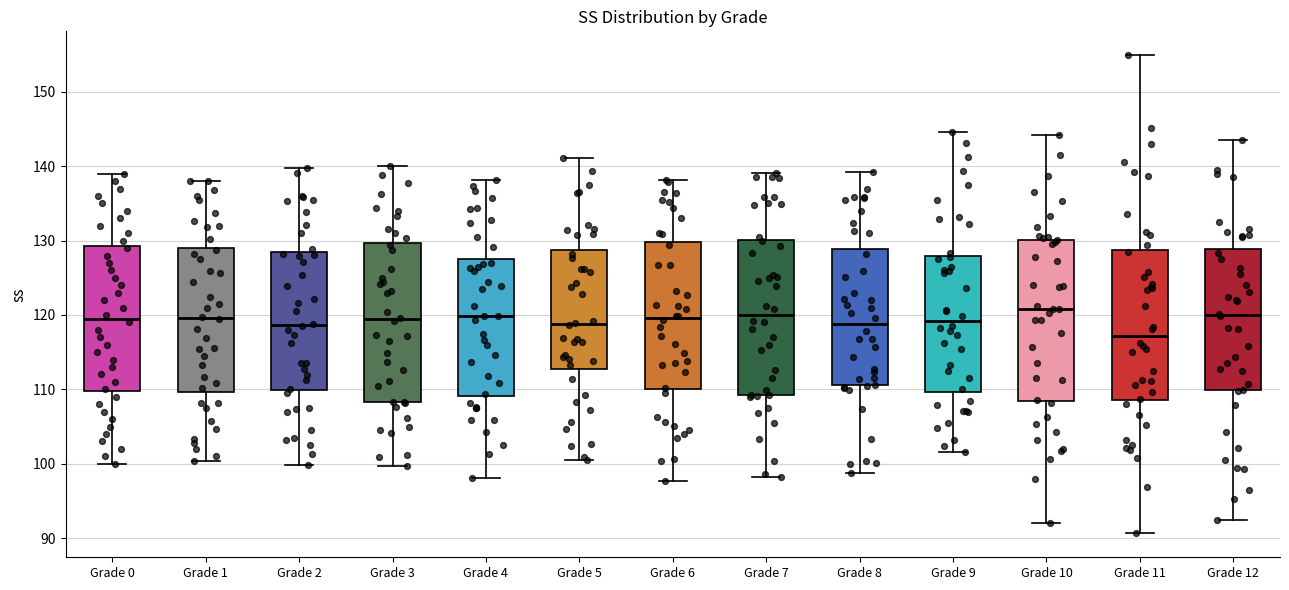

Where does the upper whisker of the box for Grade 1 end on the y-axis? The values are not printed on the chart, so give them approximately, as read against the axis.

138